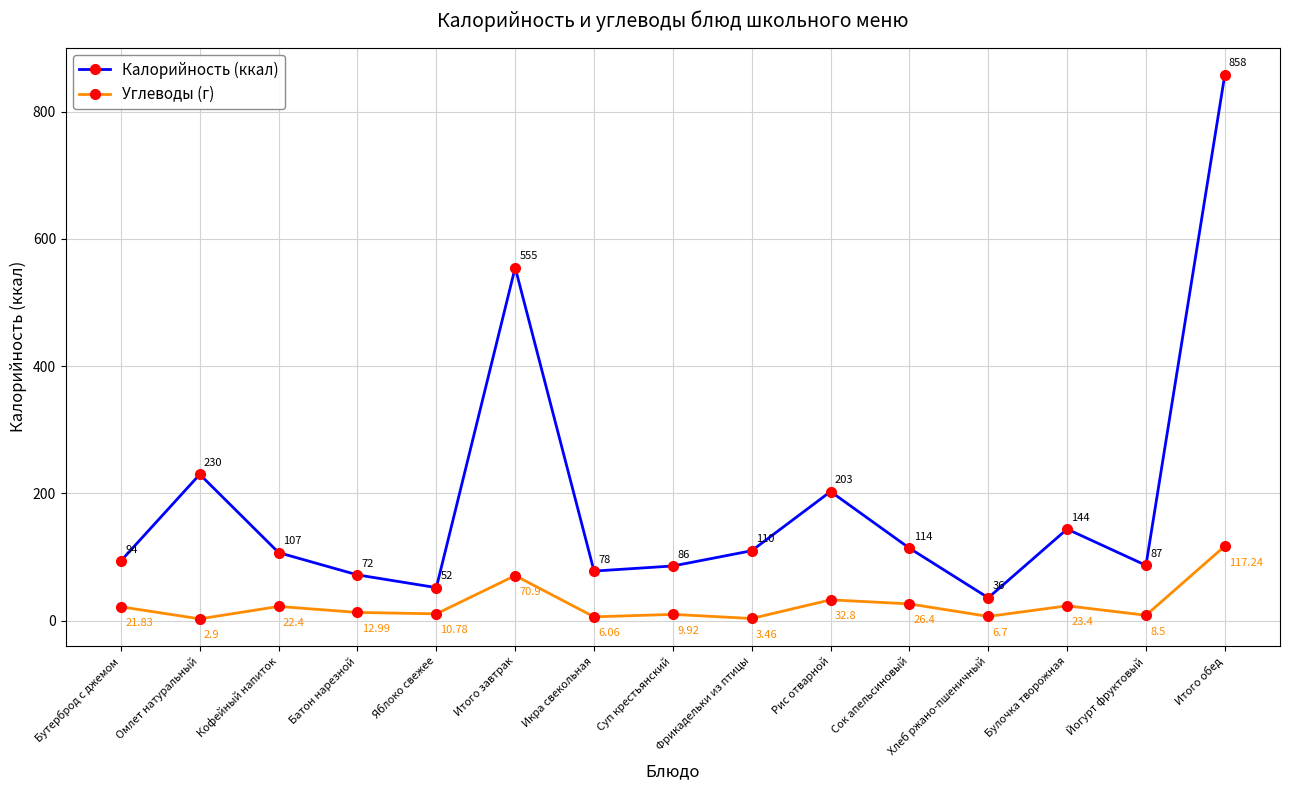

What is the value of the Углеводы (г) point at the 14th from the left?

8.5